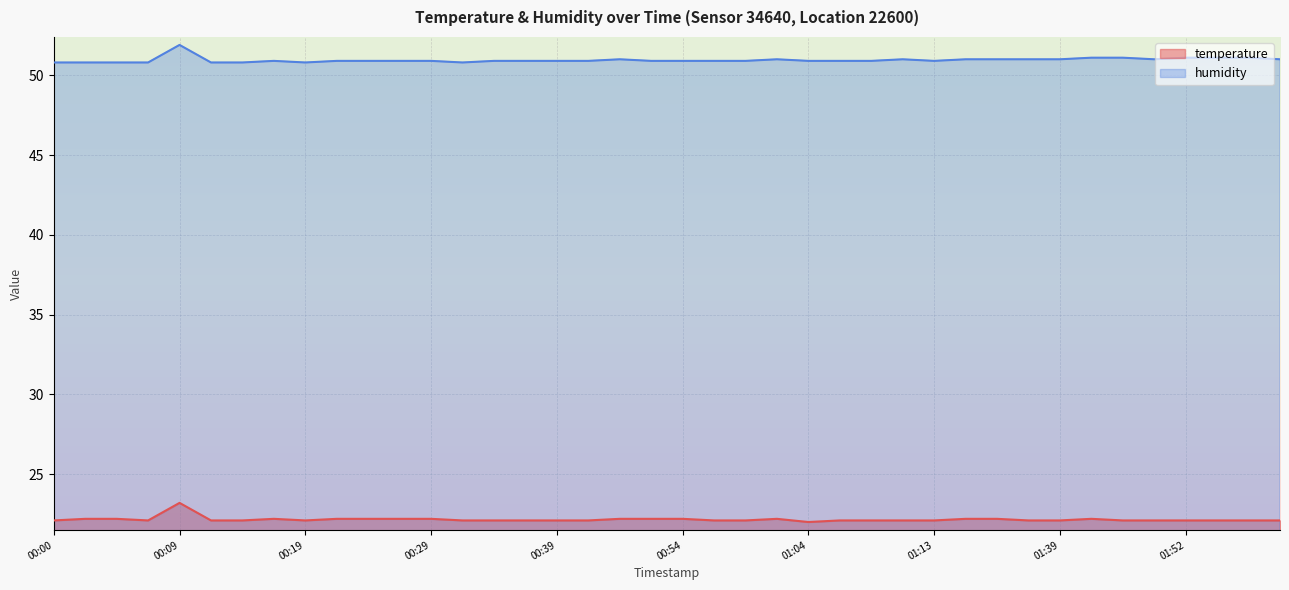

True or false: humidity has a value of 12.0 at 00:12.

False